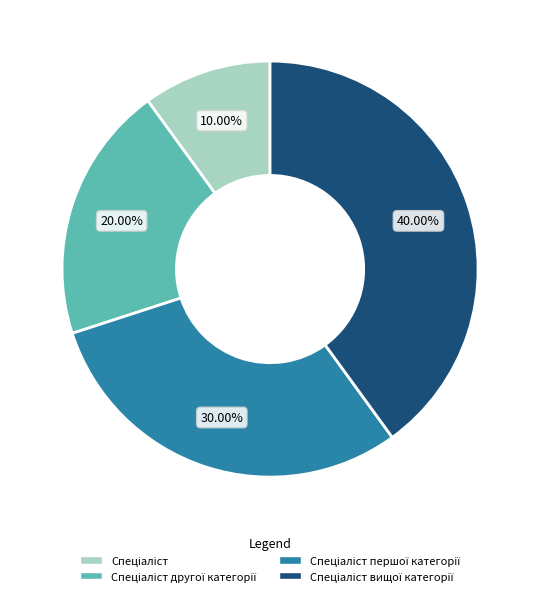

Is there any slice that represents more than half of the pie?

No